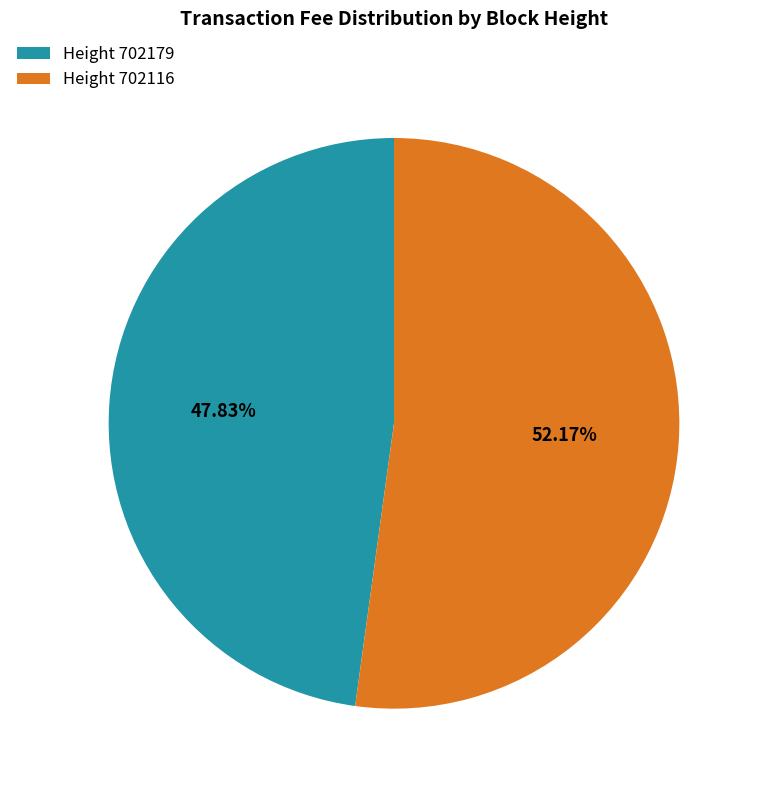

What is the majority slice?

Height 702116